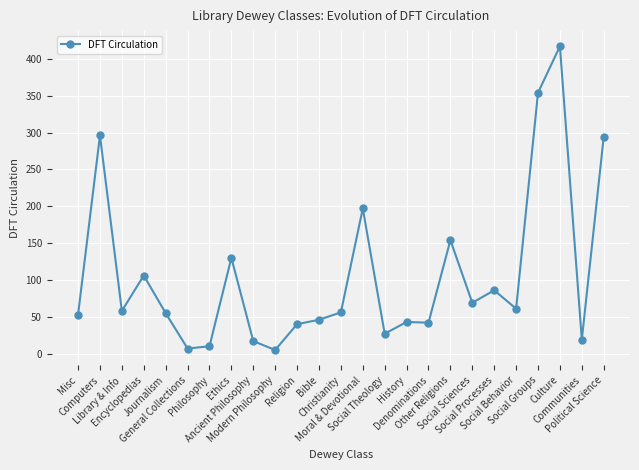

What is the greatest value displayed?

417